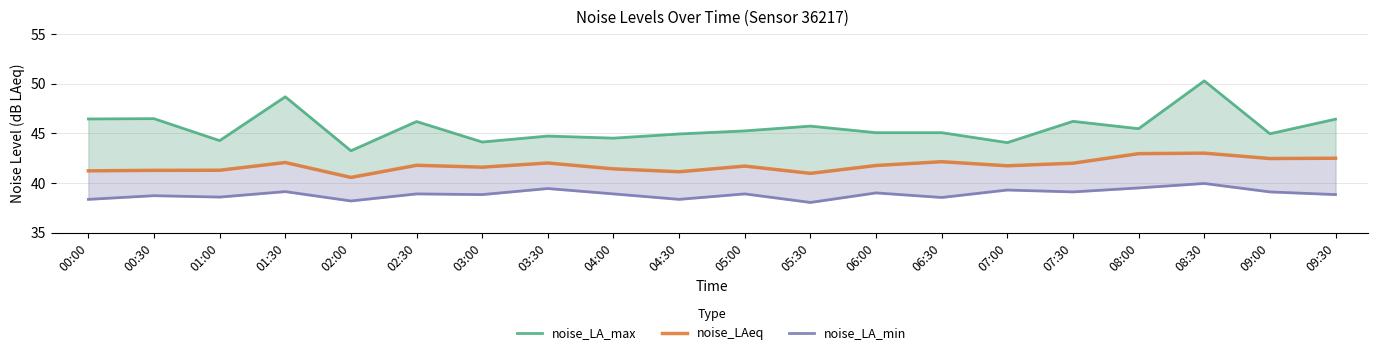

True or false: noise_LA_max and noise_LA_min intersect in this chart.

False